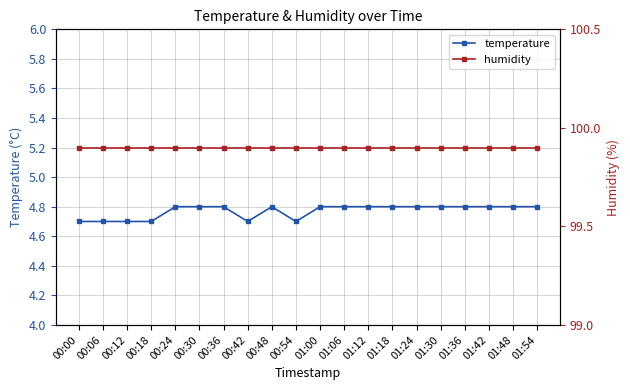

True or false: temperature and humidity cross at least once.

False